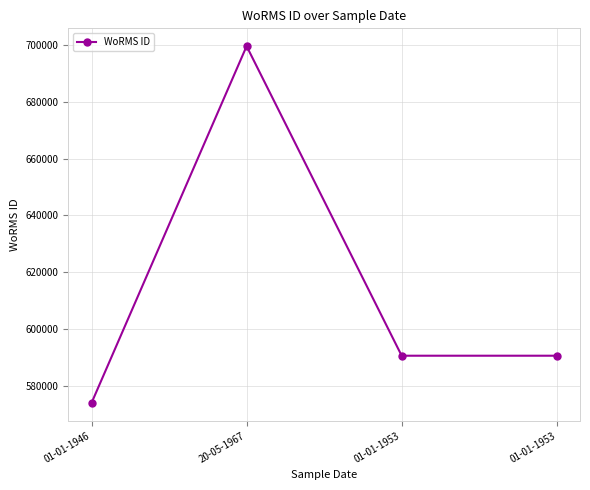

How many lines are shown in the chart?

1